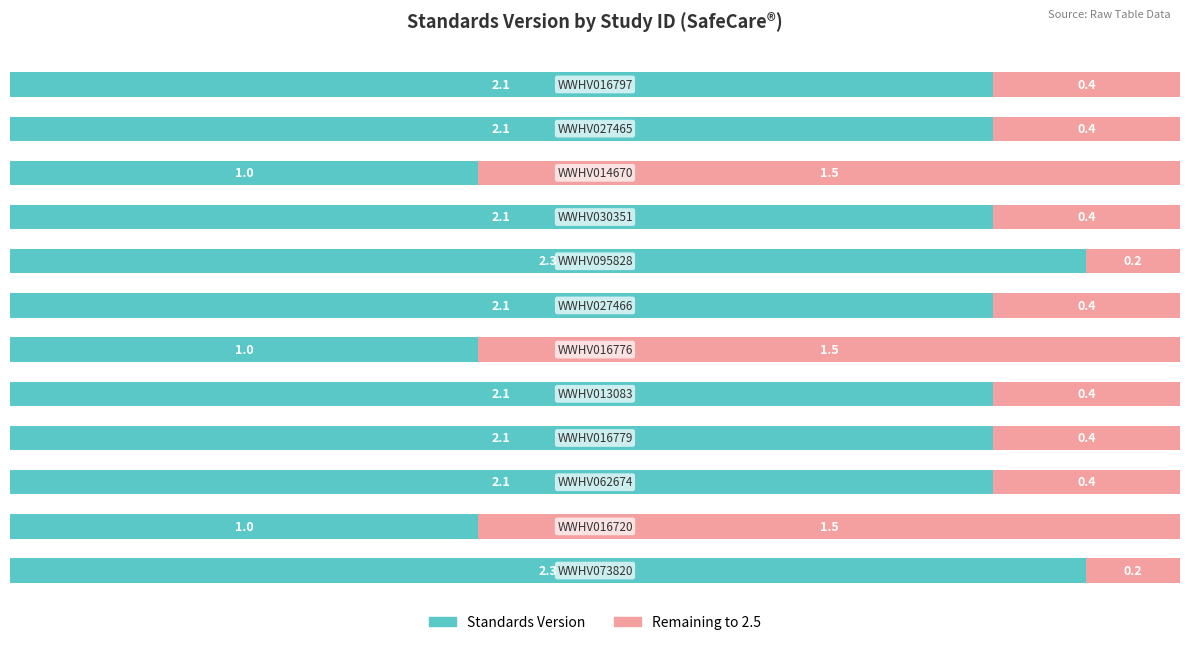

What is the lowest value of the Standards Version series?

1.0